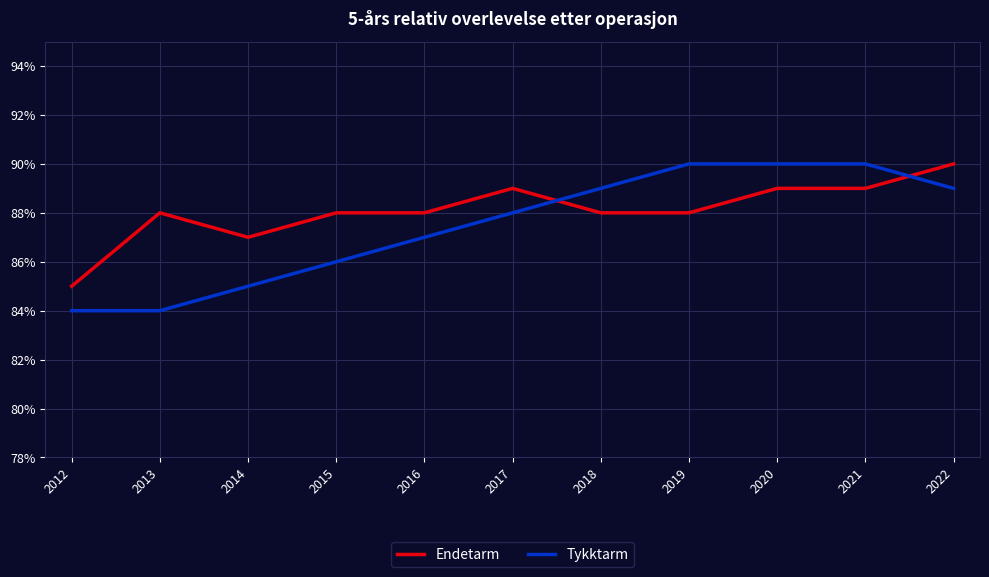

At which label is Tykktarm closest to 87?

2016